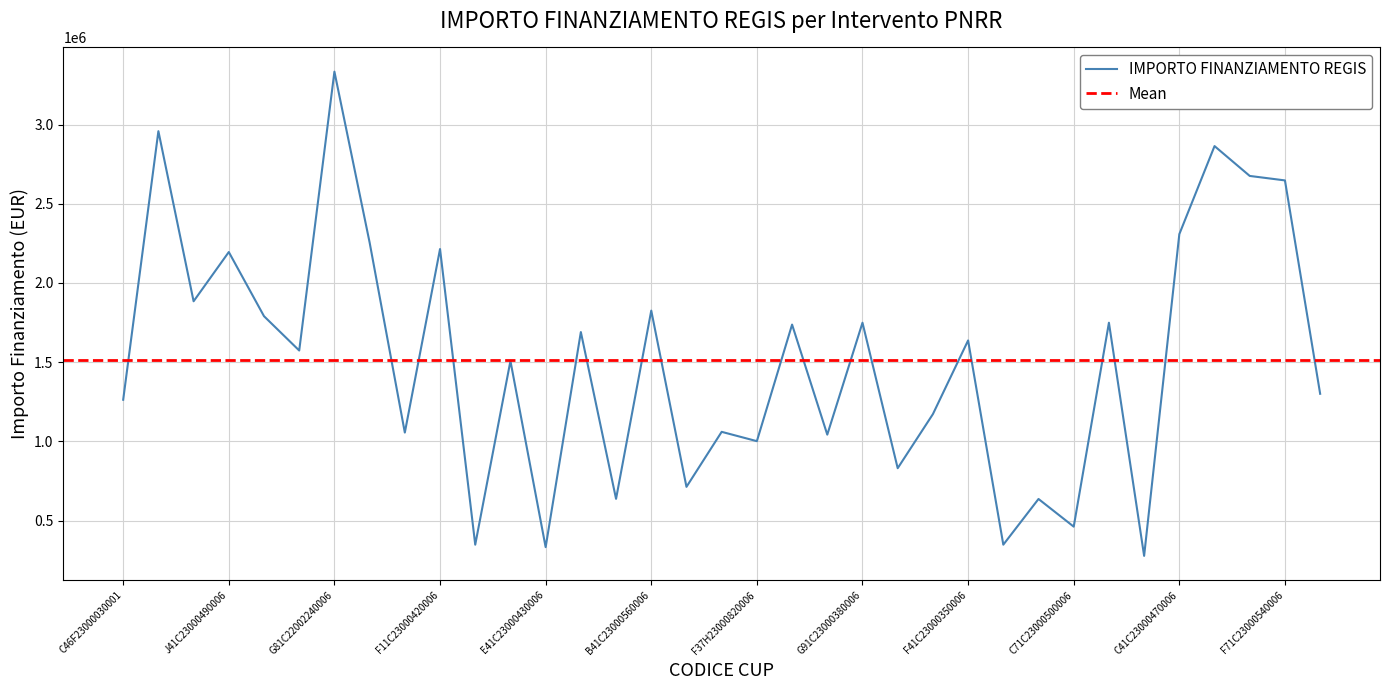

Count the number of categories in the chart.

35